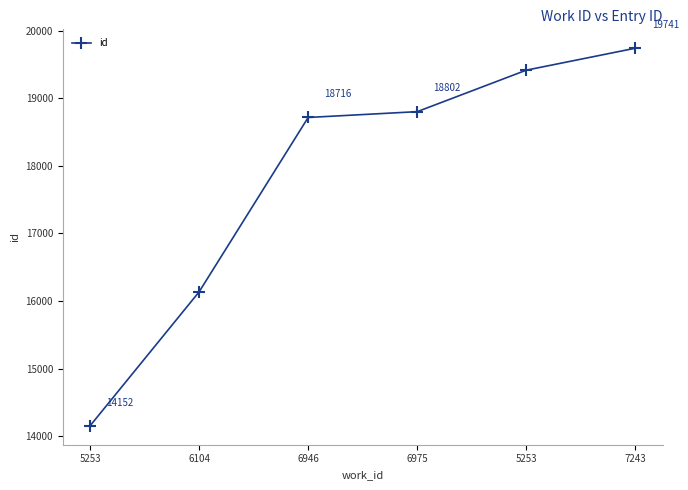

How many data points does each series have?

6